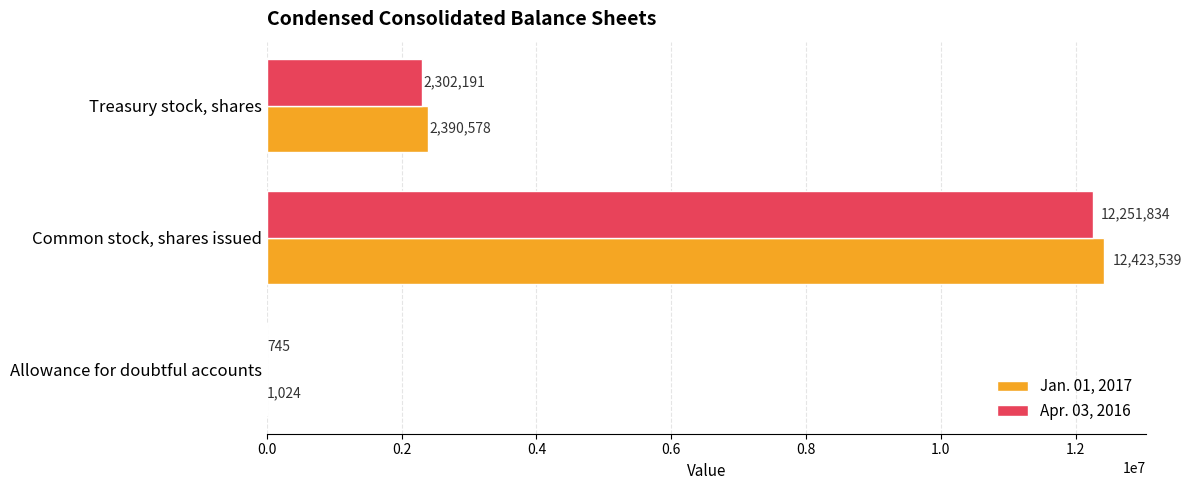

What is the sum of all Jan. 01, 2017 values?

14815141